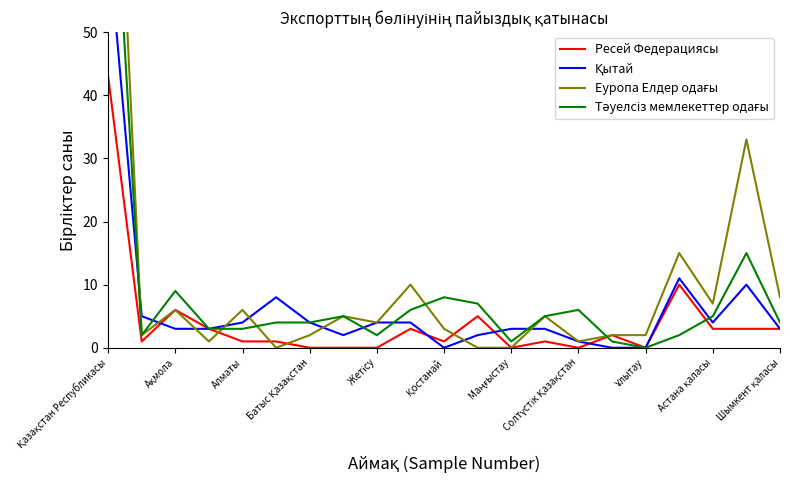

How many positive values does the Қытай series have?

18